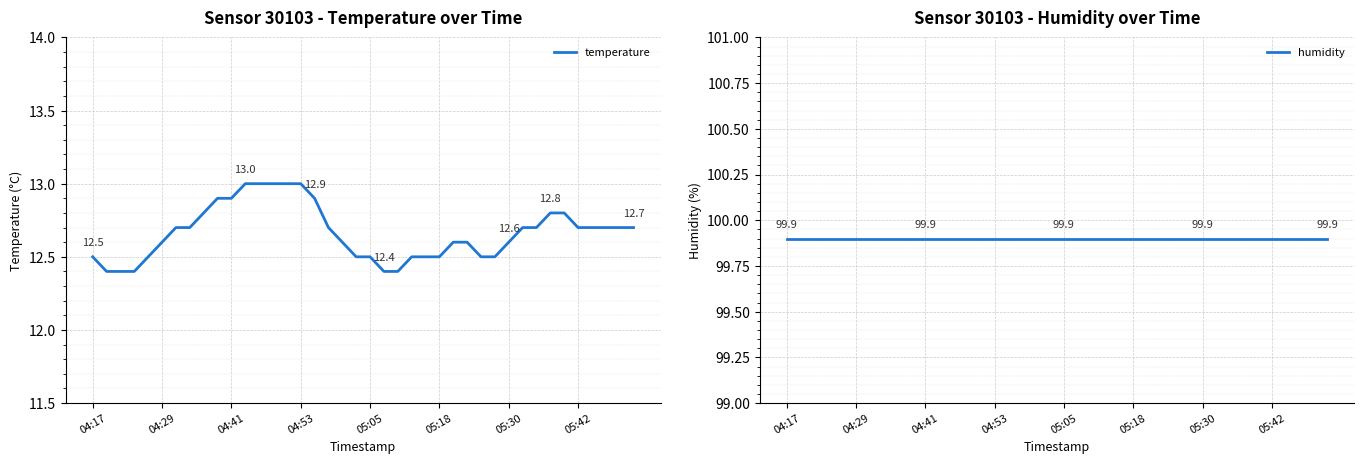

What is the sum of the humidity values at 14 and 9?

199.8